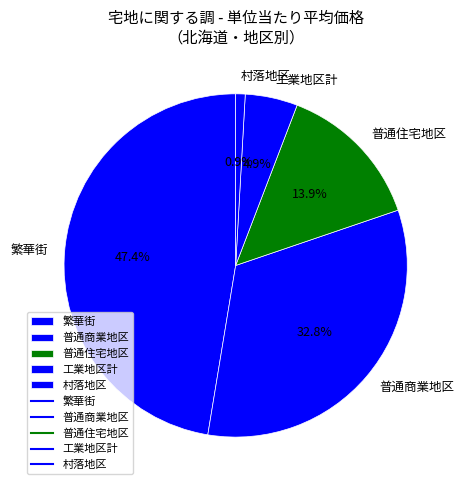

Do 普通住宅地区 and 繁華街 together represent more than half of the pie?

Yes